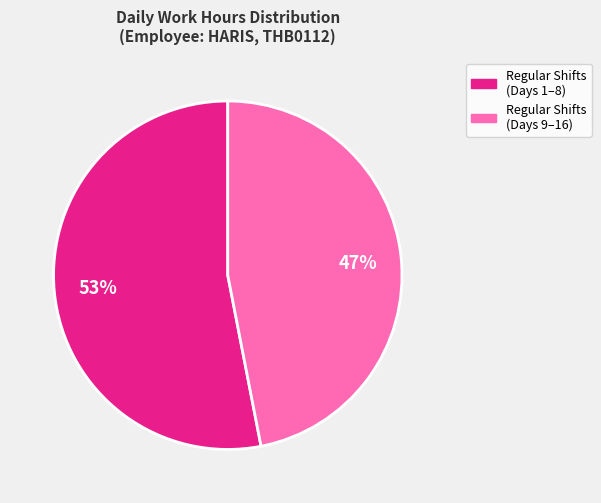

To the nearest percent, what is the difference between the largest and smallest slice percentages?

6%